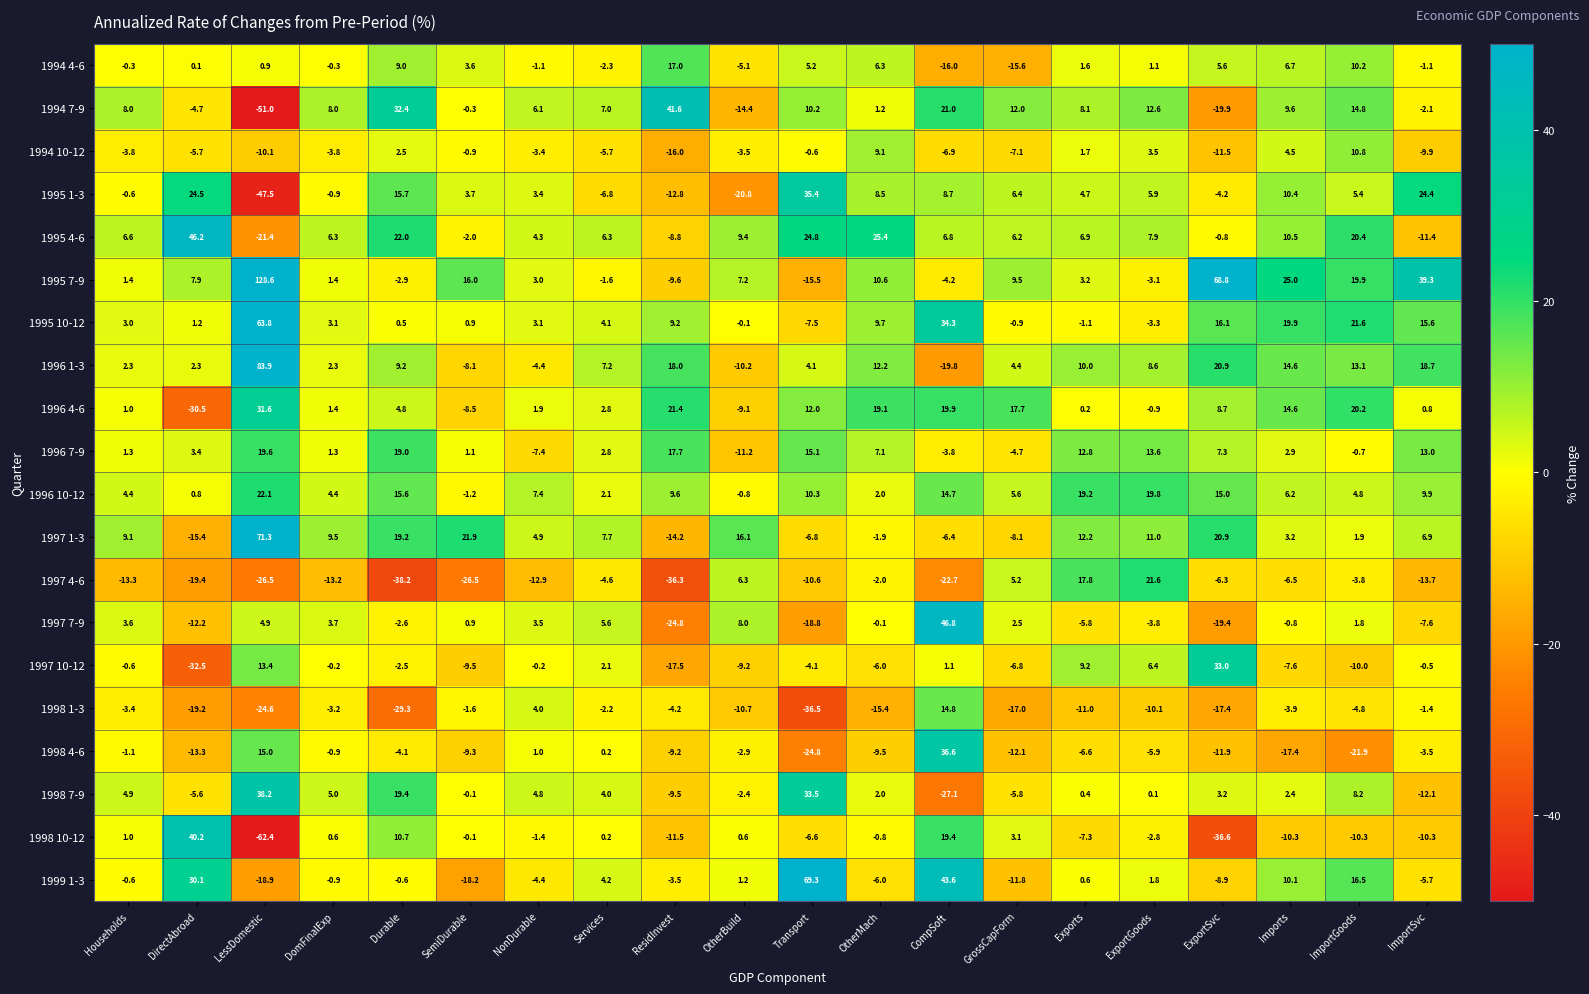

Where is 1998 7-9 nearest to the value 5?

DomFinalExp